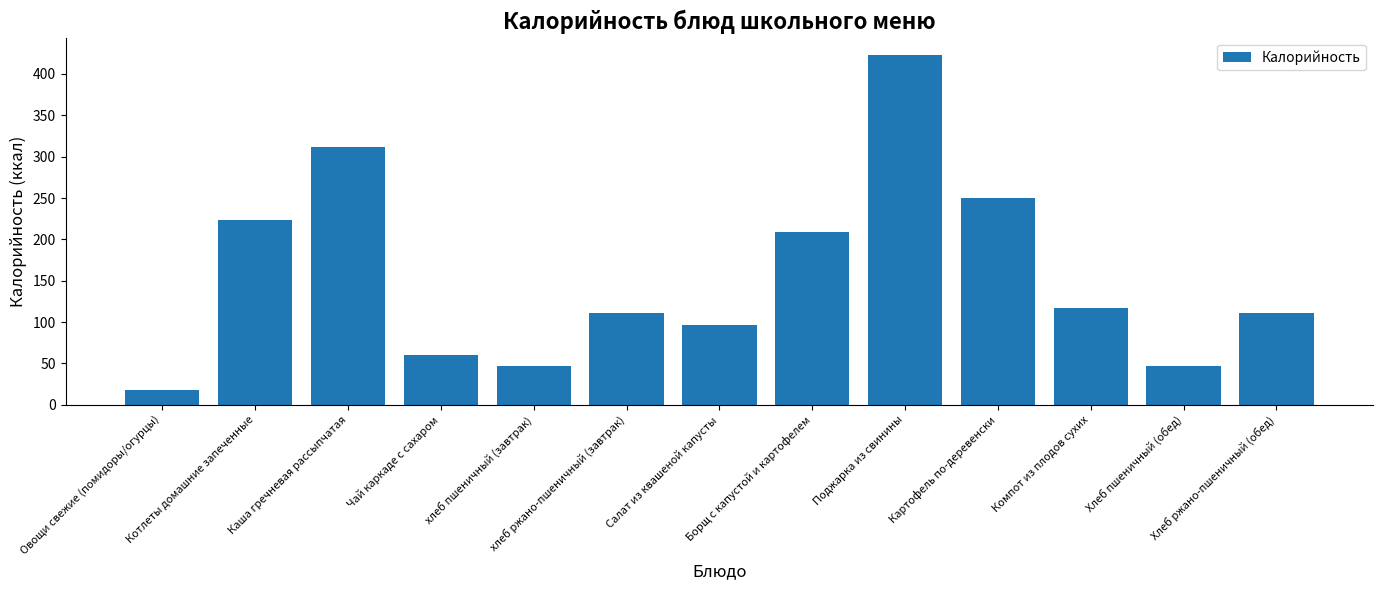

Are the bars horizontal?

No